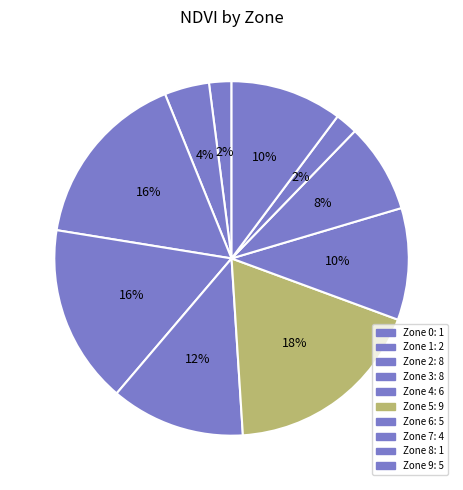

Which category has the biggest portion of the pie?

Zone 5